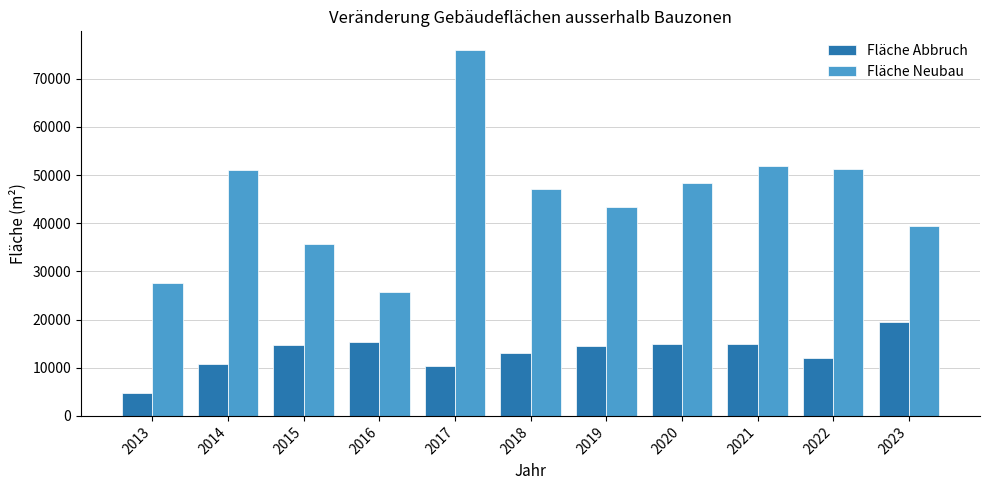

What are all the series names shown in the legend?

Fläche Abbruch, Fläche Neubau